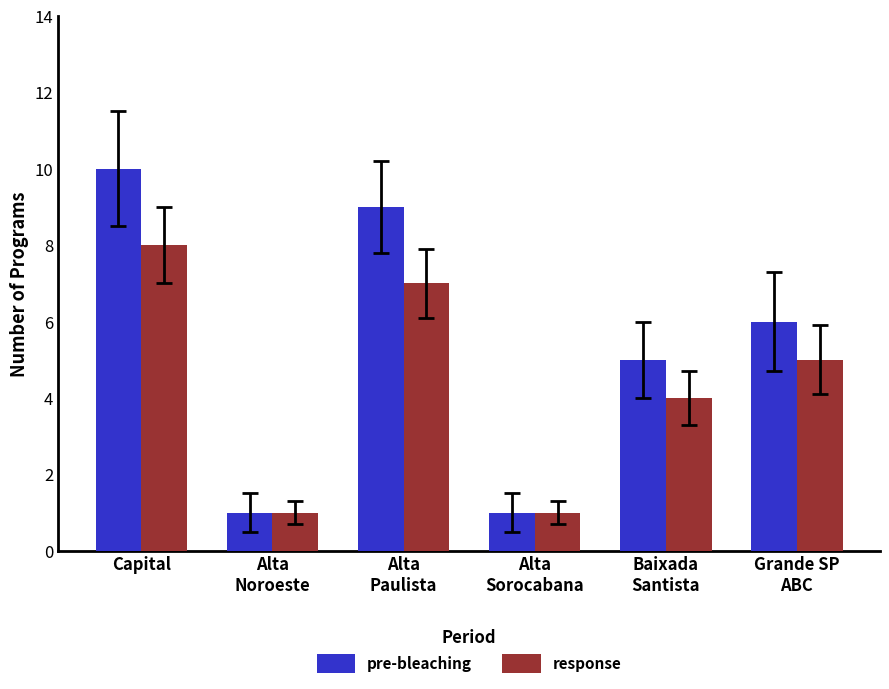

Count the number of categories in the chart.

6